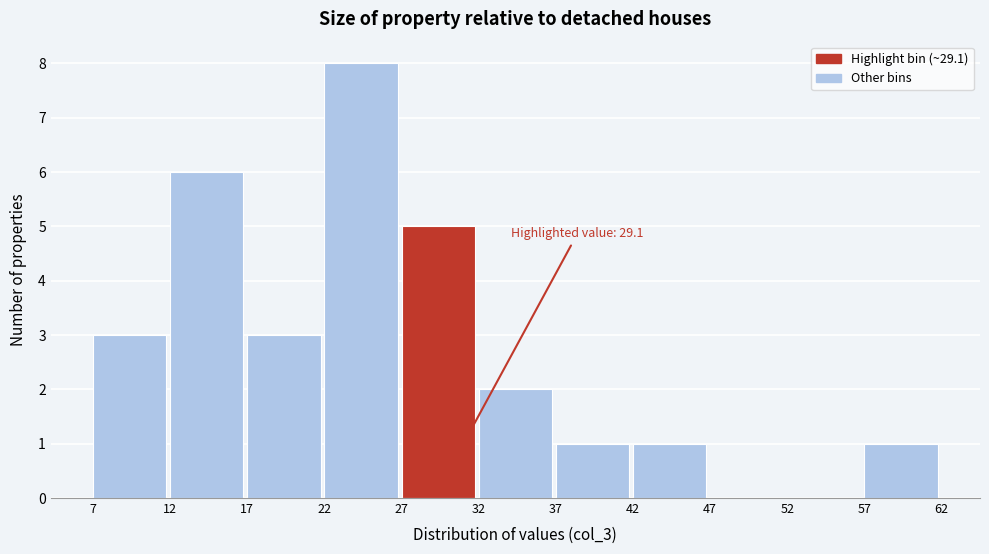

Over which range of the x-axis is the bar tallest?

22 to 27